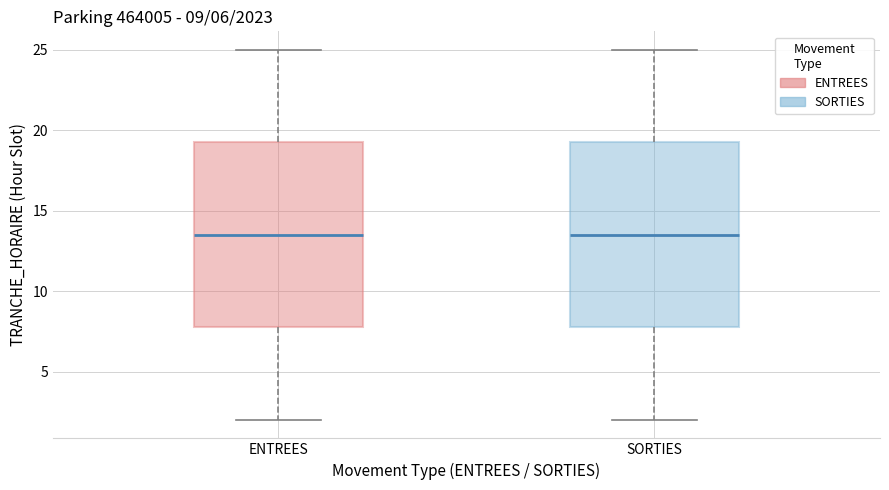

Reading left to right, read every box against the y-axis: the position of its median line, the range the box covers, and the ends of its whiskers. The values are not printed on the chart, so give them approximately, as read against the axis.

ENTREES: median 13.5, box 8.0 to 19.5, whiskers 2.0 to 25.0
SORTIES: median 13.5, box 8.0 to 19.5, whiskers 2.0 to 25.0